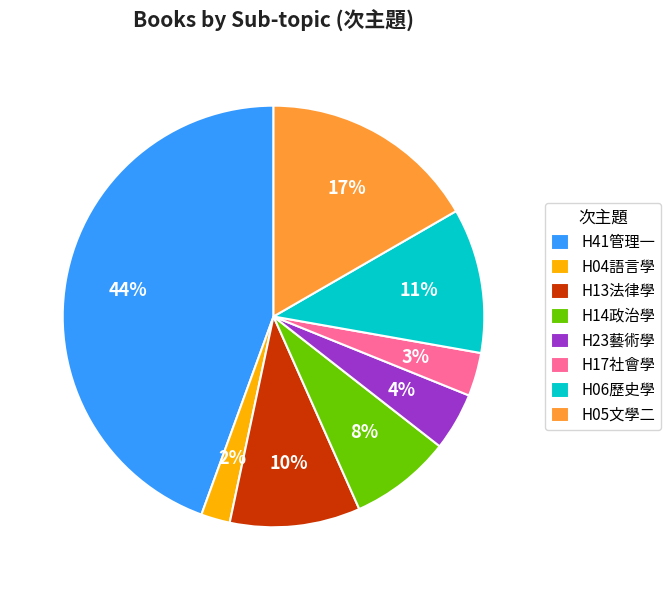

Does any single category account for the majority?

No